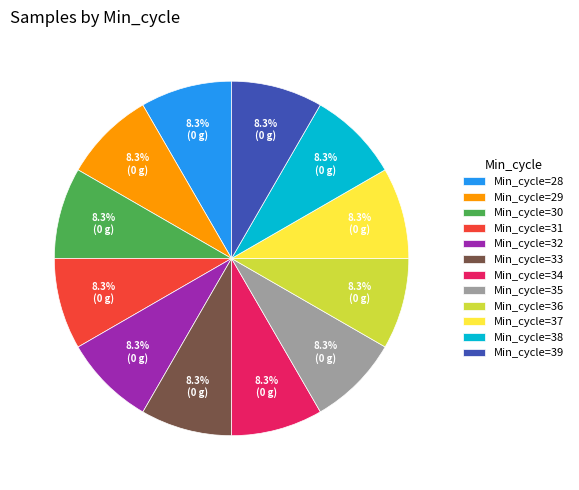

What portion of the pie excludes Min_cycle=32?

91.7%